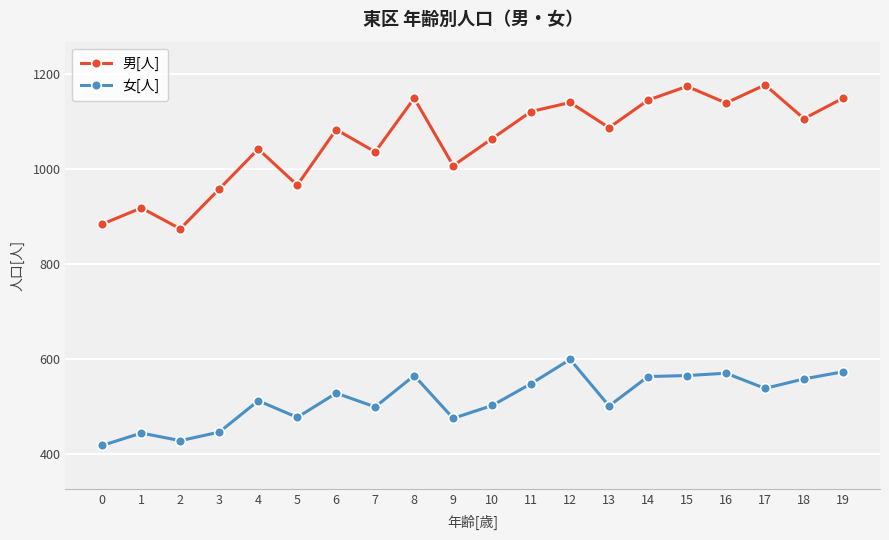

What value does the 女[人] series have at 11?

549